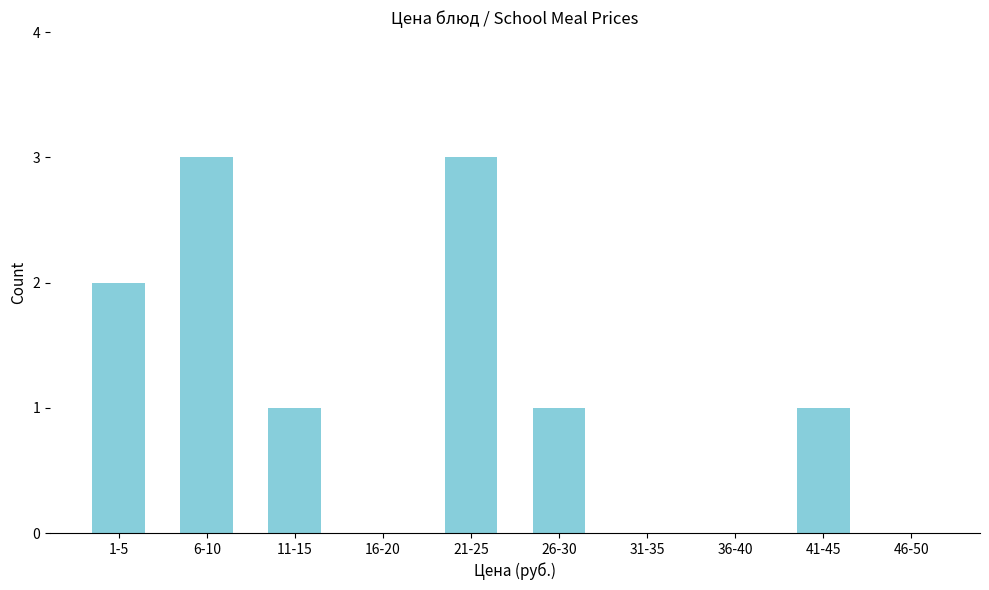

Reading left to right, what are all the values shown in this chart?

1-5=2	6-10=3	11-15=1	16-20=0	21-25=3	26-30=1	31-35=0	36-40=0	41-45=1	46-50=0